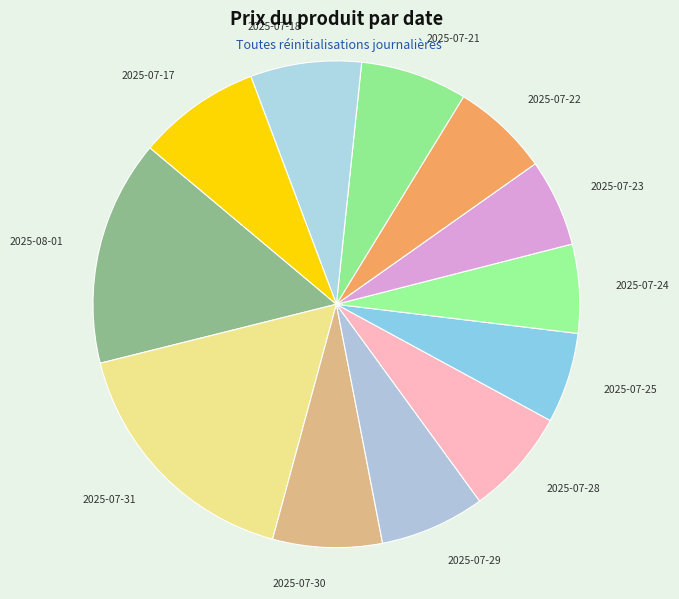

Count the number of slices in the pie.

12